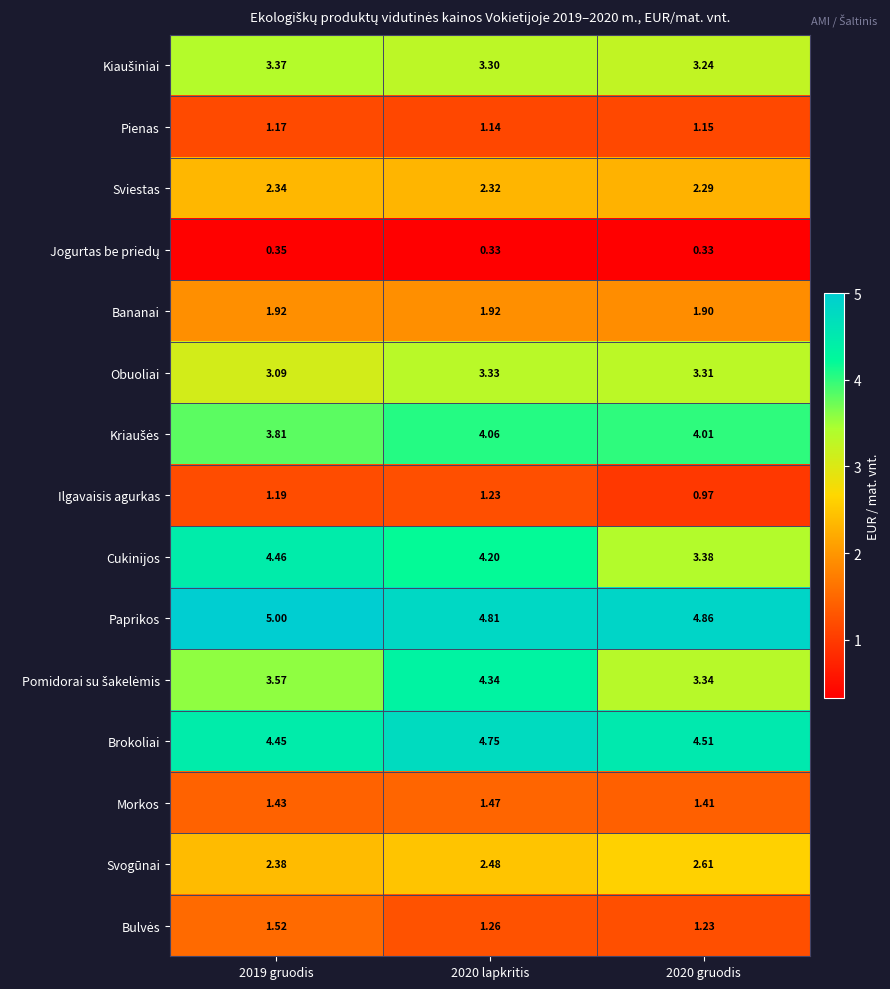

At which category is the sum across all series the highest?

2020 lapkritis